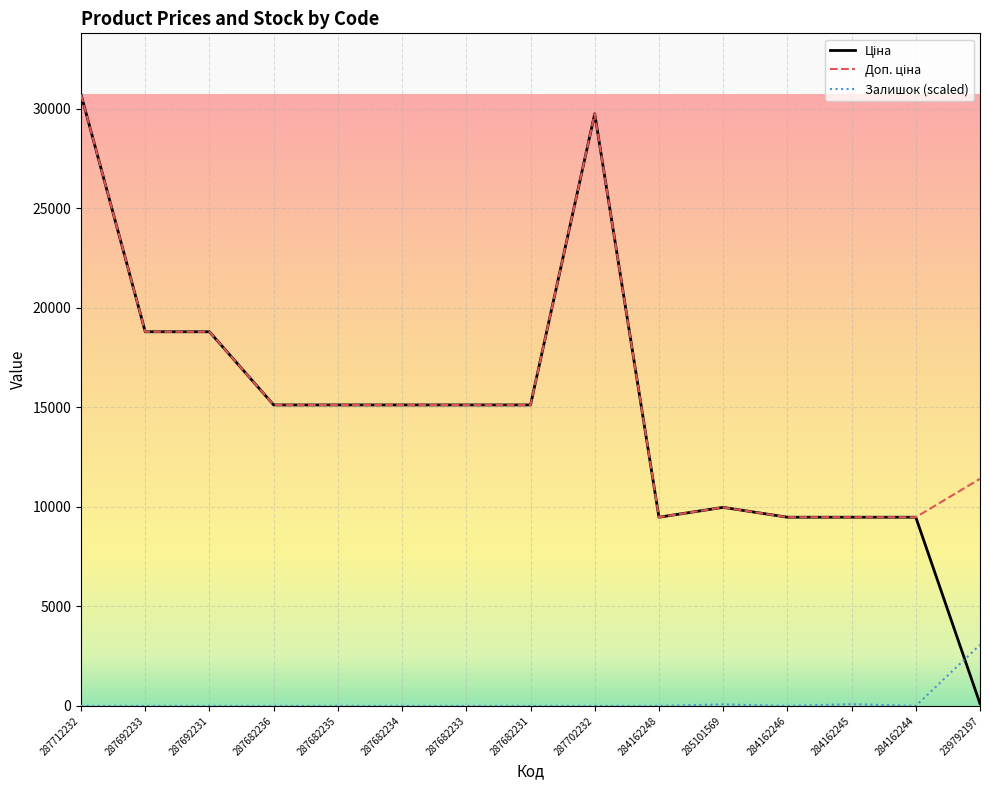

The Залишок (scaled) series shows 0.0 at 287682231. True or false?

True